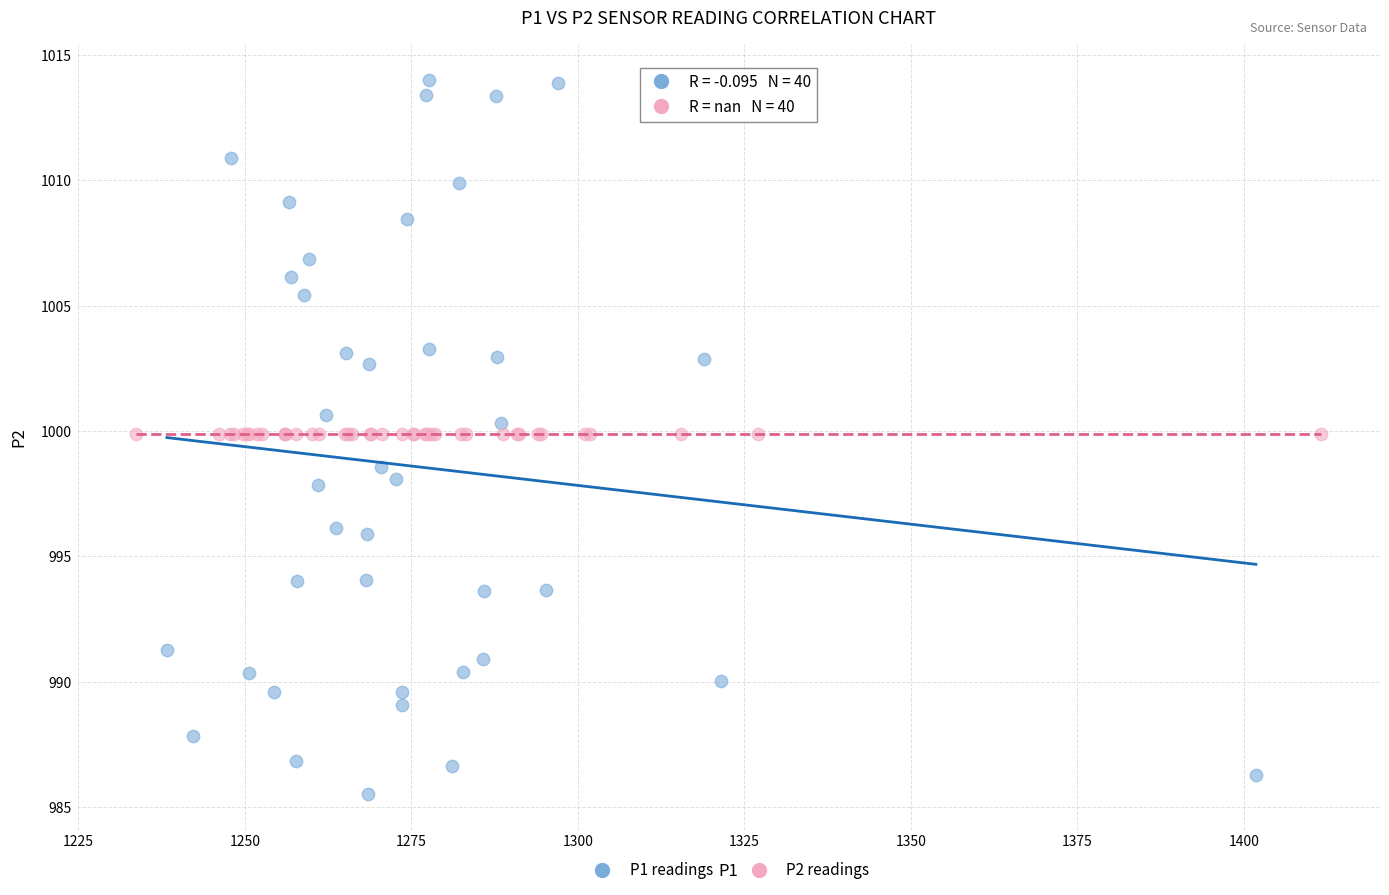

Which series reaches the maximum Y coordinate?

P1 readings